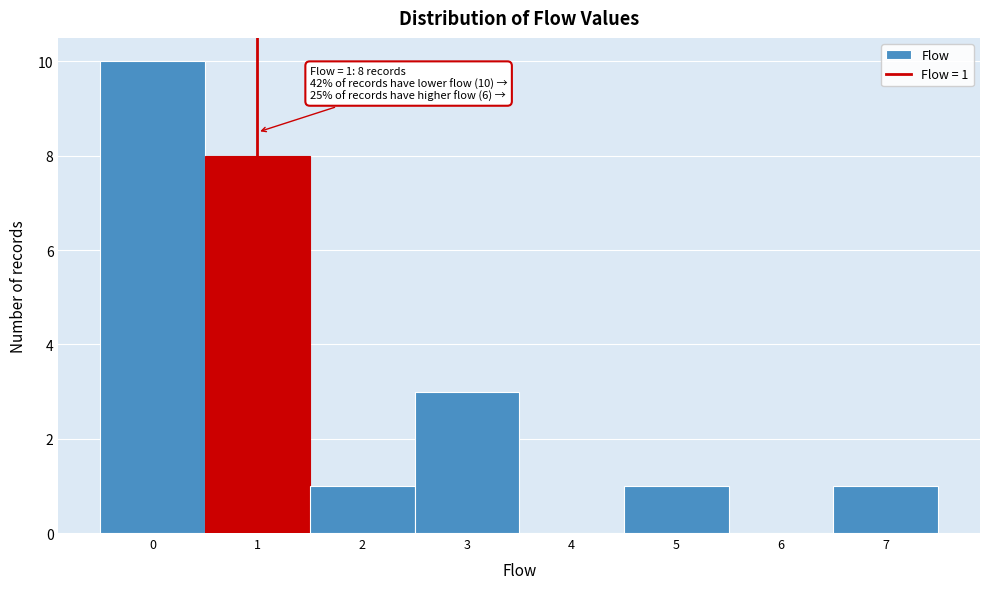

Which range on the x-axis has the tallest bar?

-0.5 to 0.5